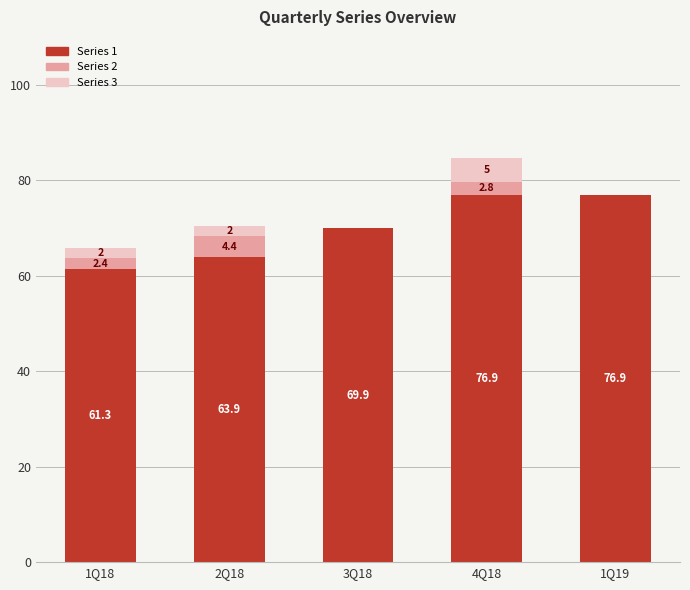

Are the bars horizontal?

No